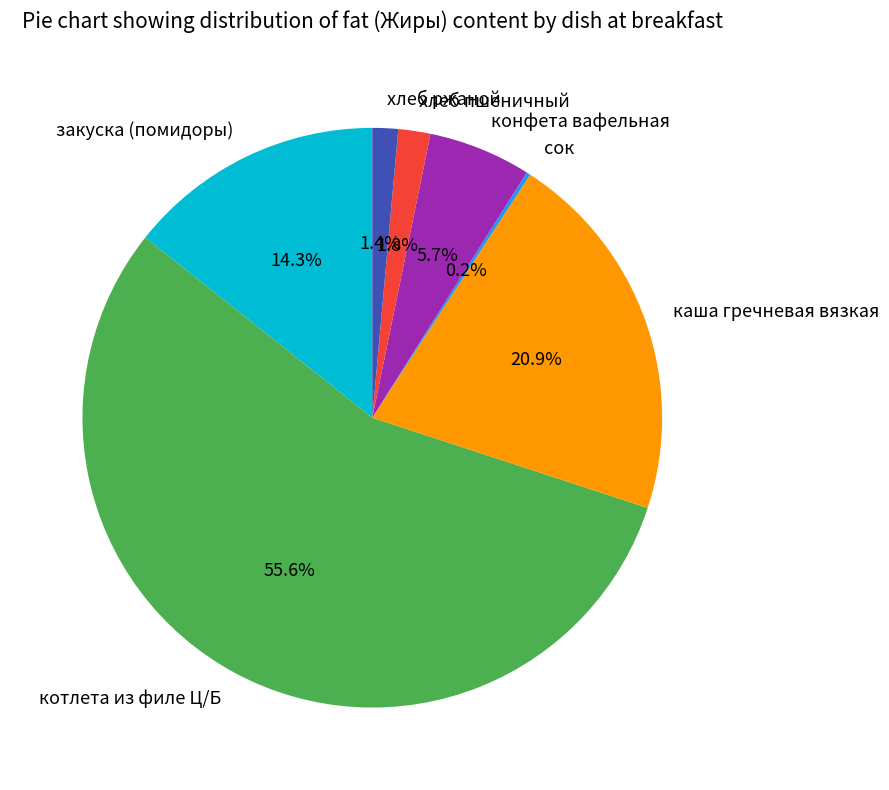

Is there any slice that represents more than half of the pie?

Yes